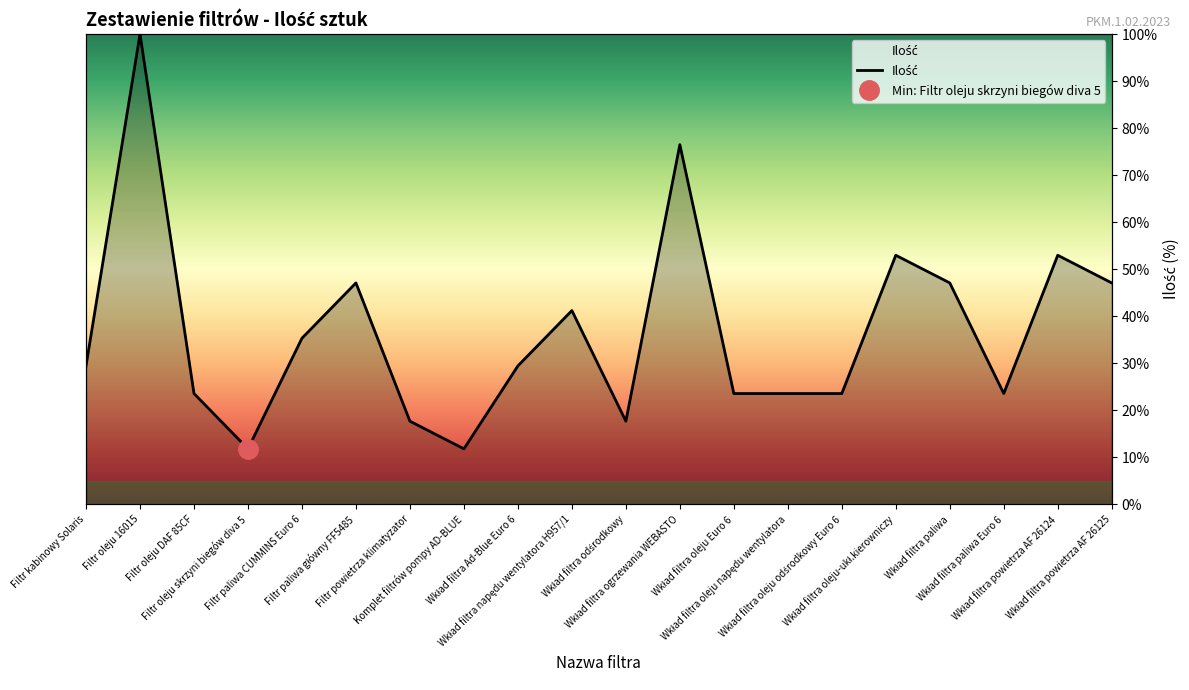

What is the label of the 16th point from the right?

Filtr paliwa CUMMINS Euro 6